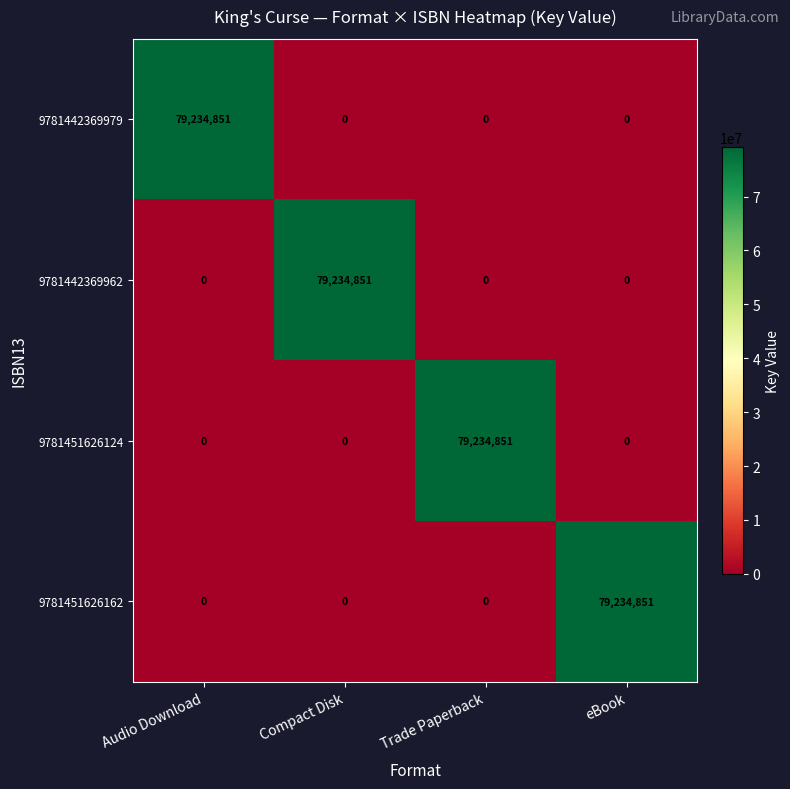

How many 9781442369979 values are between 0 and 79234851?

4